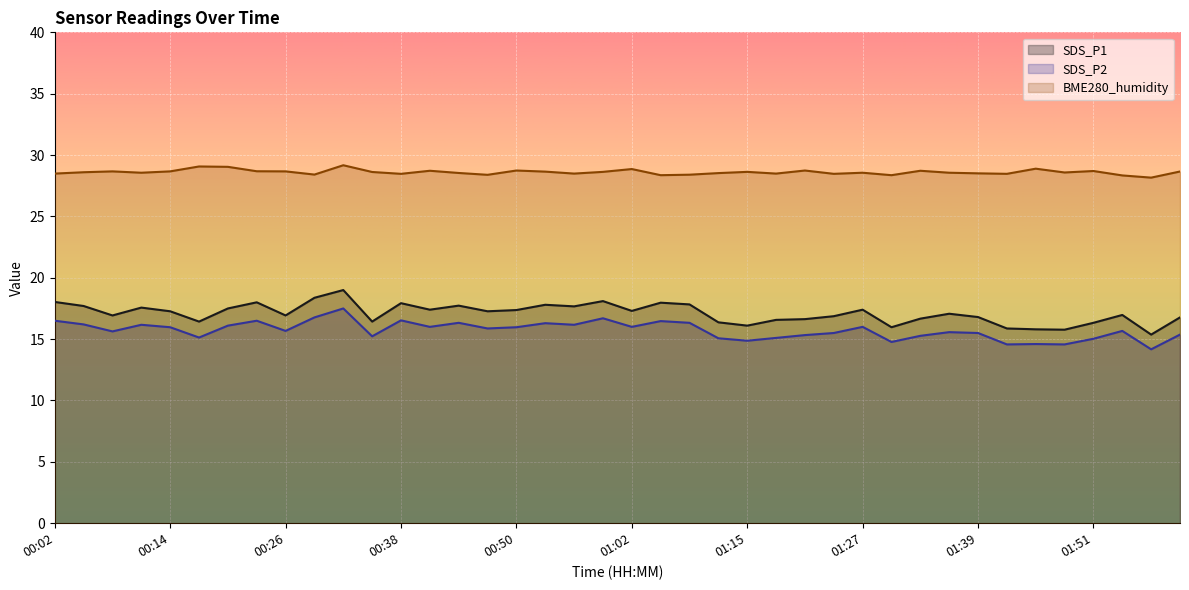

True or false: SDS_P1 and SDS_P2 intersect in this chart.

False